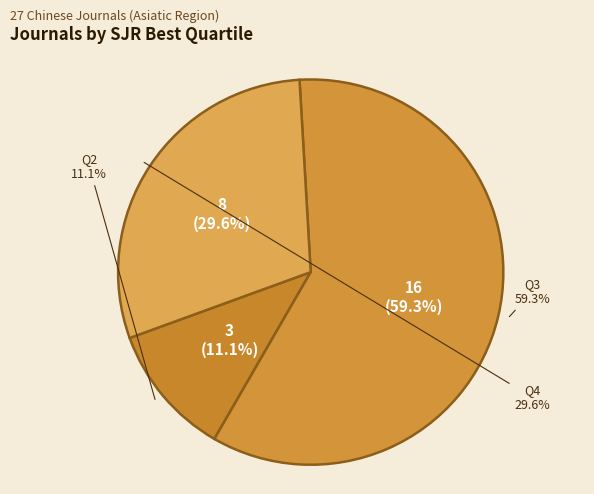

To the nearest percent, what portion does Q4 represent?

30%